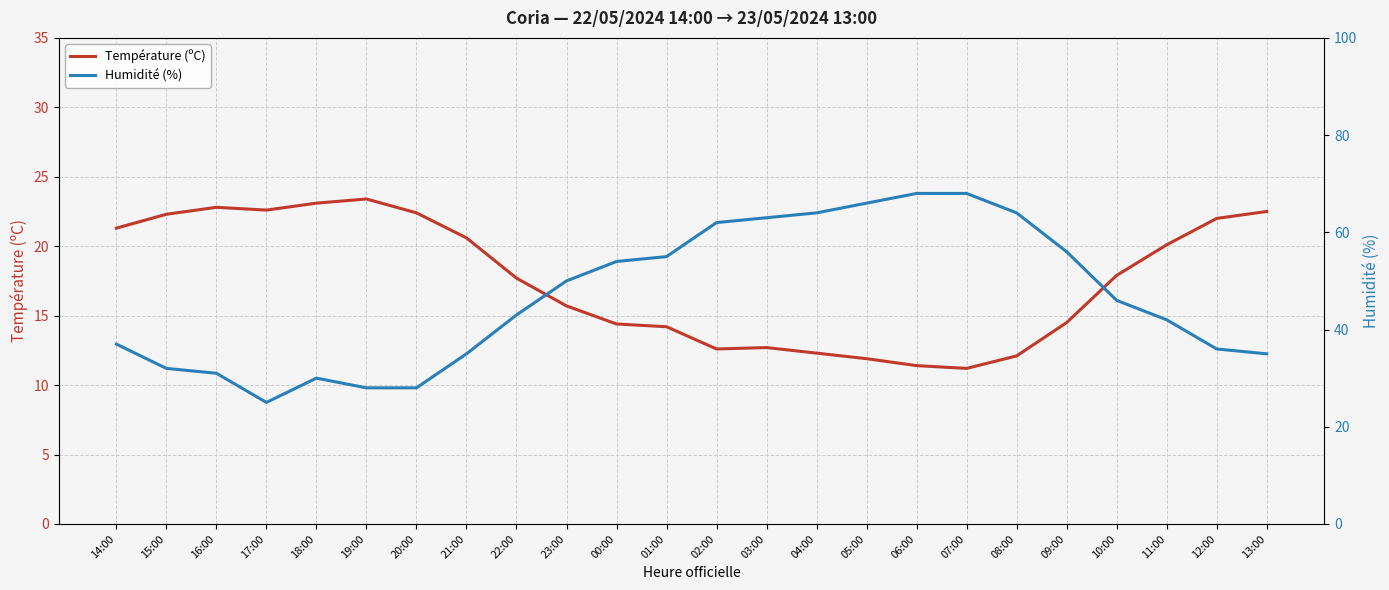

True or false: Température (ºC) has a value of 11.5 at 20:00.

False